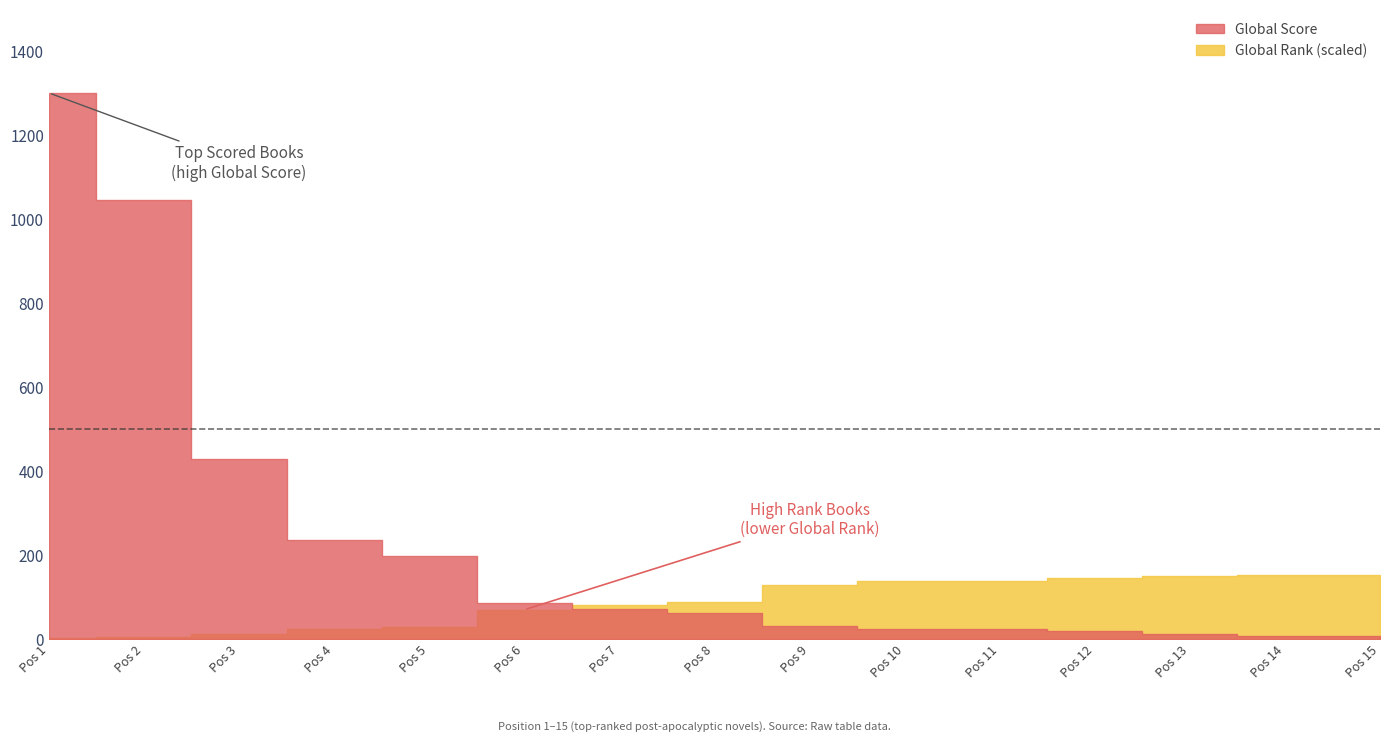

What is the value of the Global Score point at the 14th from the left?

8